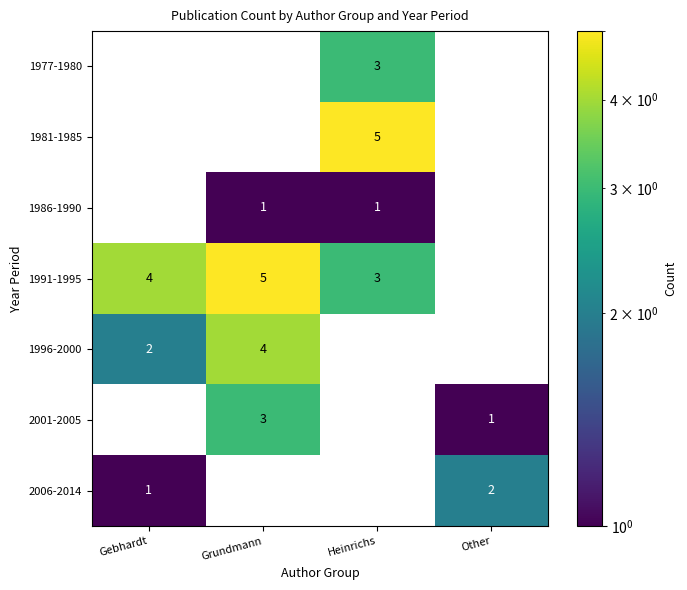

Which category has the highest value in the 2001-2005 series?

Grundmann